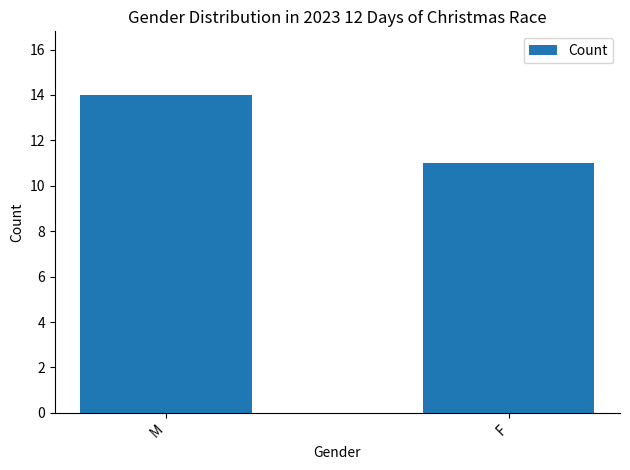

Reading left to right, extract all data points from this chart.

14	11